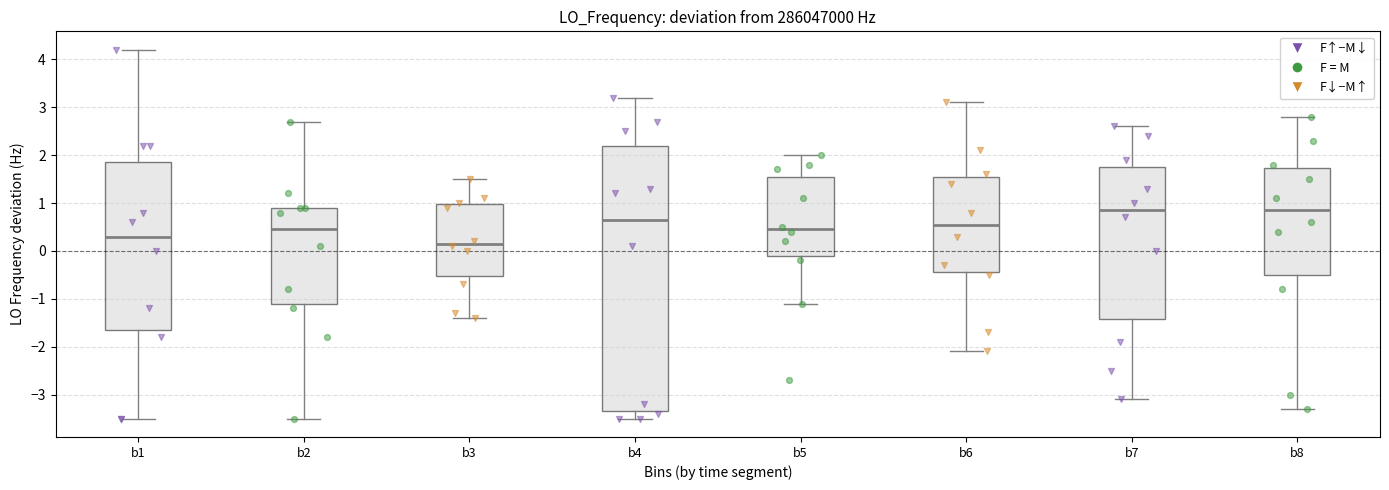

Comparing the boxes themselves (not the whiskers), which one is the tallest?

b4